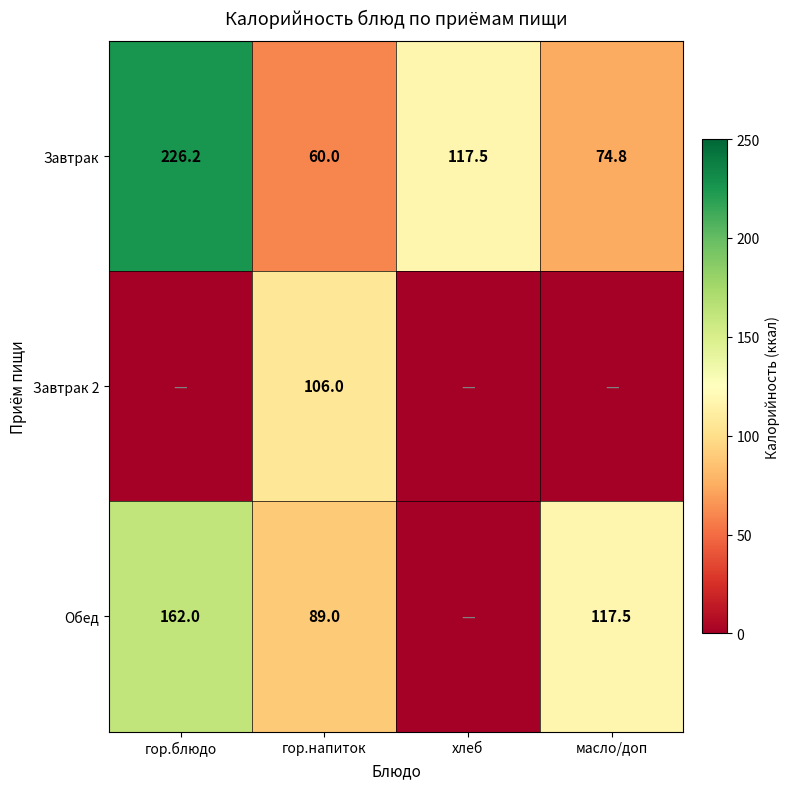

Where does the Завтрак series first go above 117?

гор.блюдо